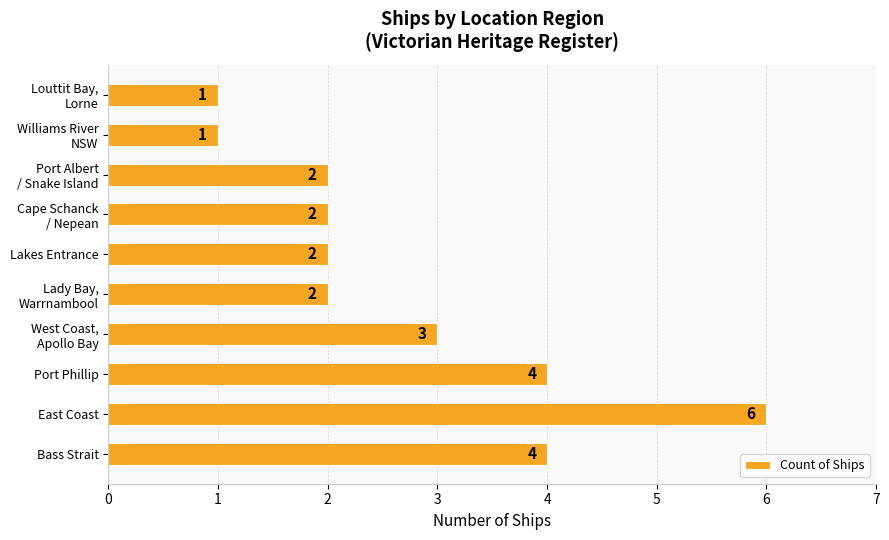

The value at Bass Strait is 7. True or false?

False